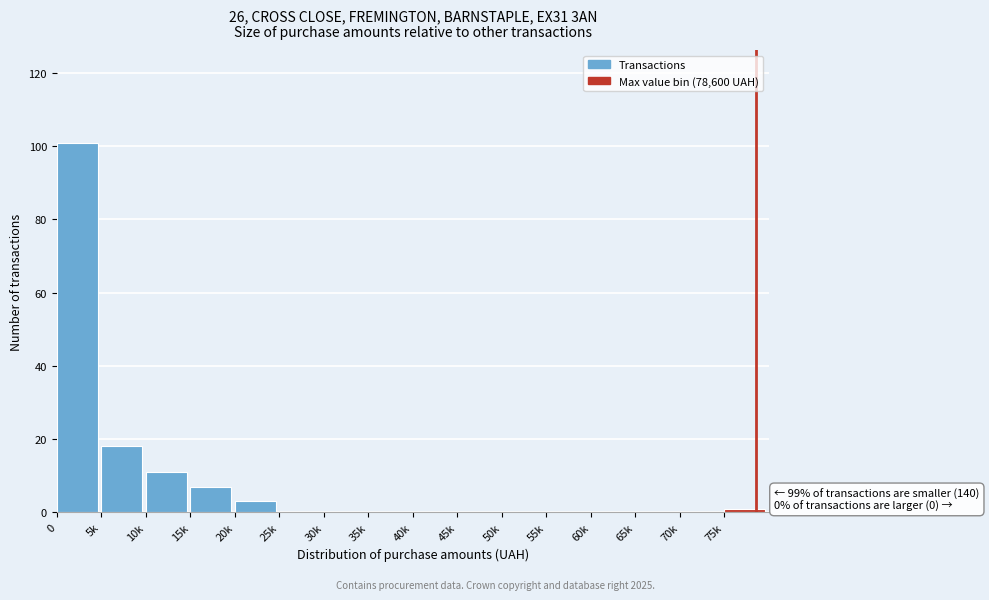

Reading left to right, transcribe all the data shown in this chart.

0=101	5k=18	10k=11	15k=7	20k=3	25k=0	30k=0	35k=0	40k=0	45k=0	50k=0	55k=0	60k=0	65k=0	70k=0	75k=1